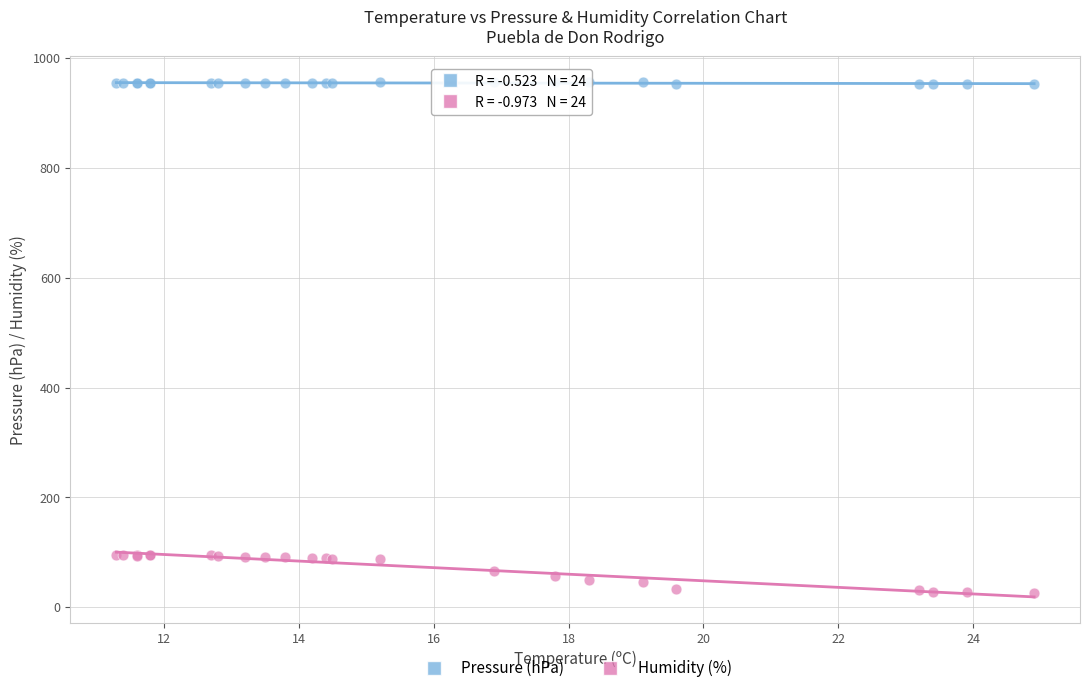

Which series contains the highest Y value?

Pressure (hPa)